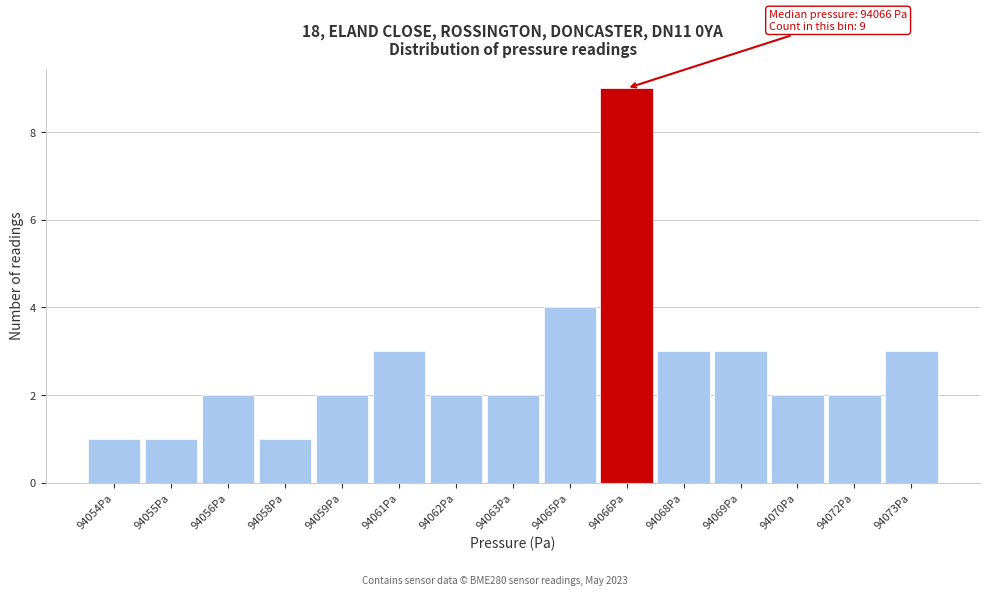

Reading right to left, list all the values displayed in this chart.

3	2	2	3	3	9	4	2	2	3	2	1	2	1	1